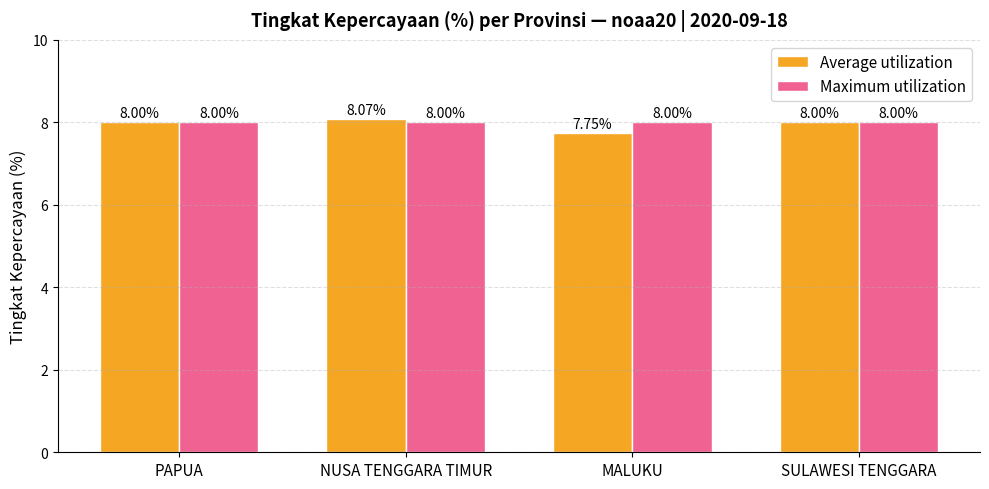

What is the spread (max minus min) of values at NUSA TENGGARA TIMUR?

0.1